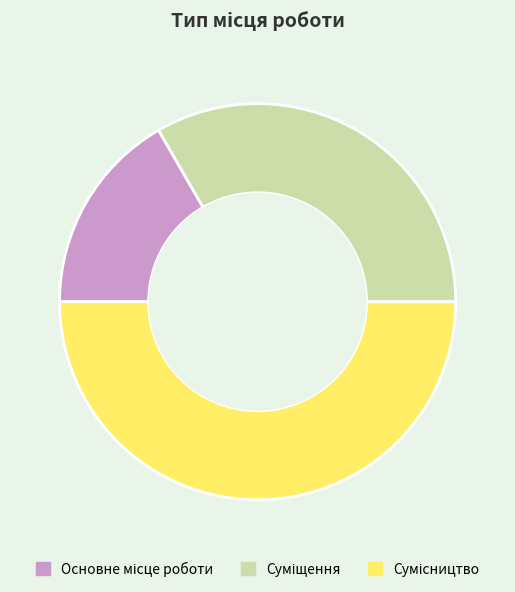

Count the number of slices in the pie.

3